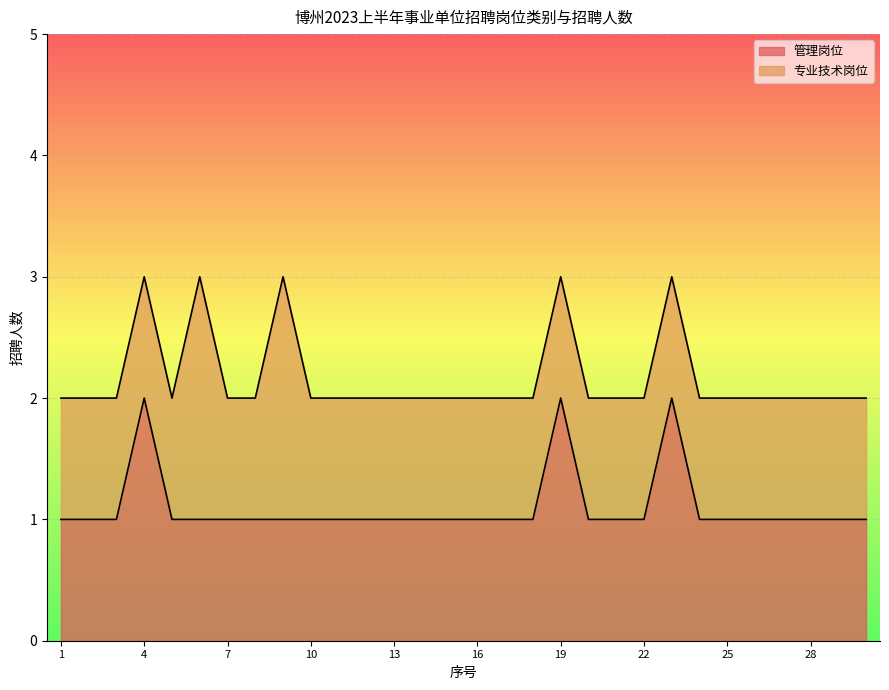

Reading left to right, extract all data points from this chart.

1	1	1	2	1	1	1	1	1	1	1	1	1	1	1	1	1	1	2	1	1	1	2	1	1	1	1	1	1	1